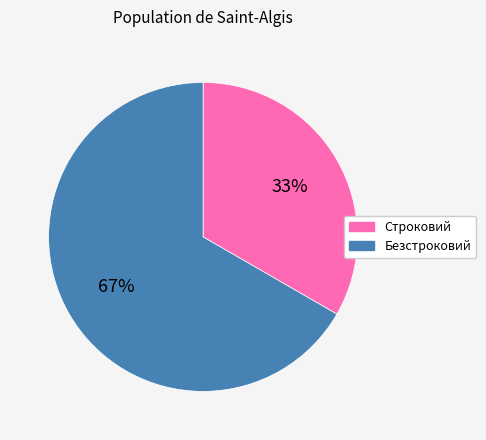

How many segments does this pie chart have?

2